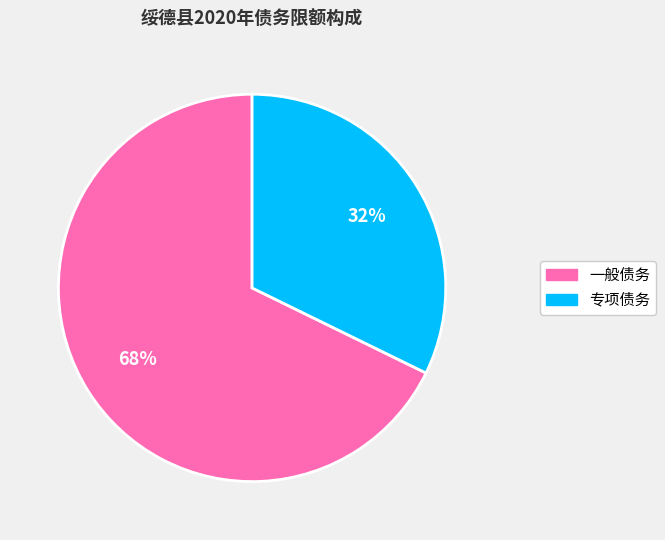

How many segments does this pie chart have?

2